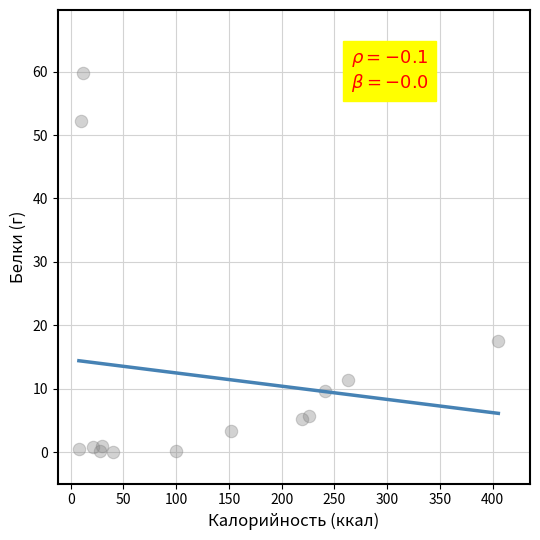

What Y value in the scatter plot is closest to 29?

17.6